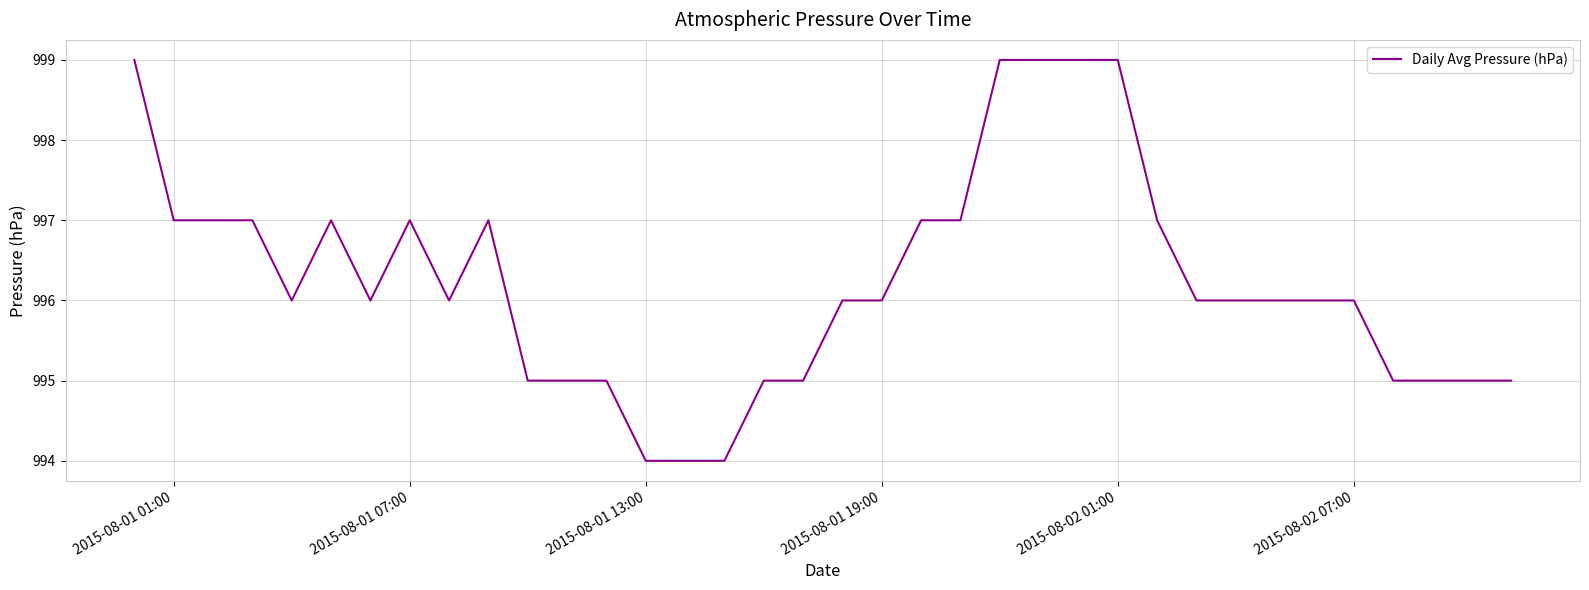

What is the minimum value shown in the chart?

994